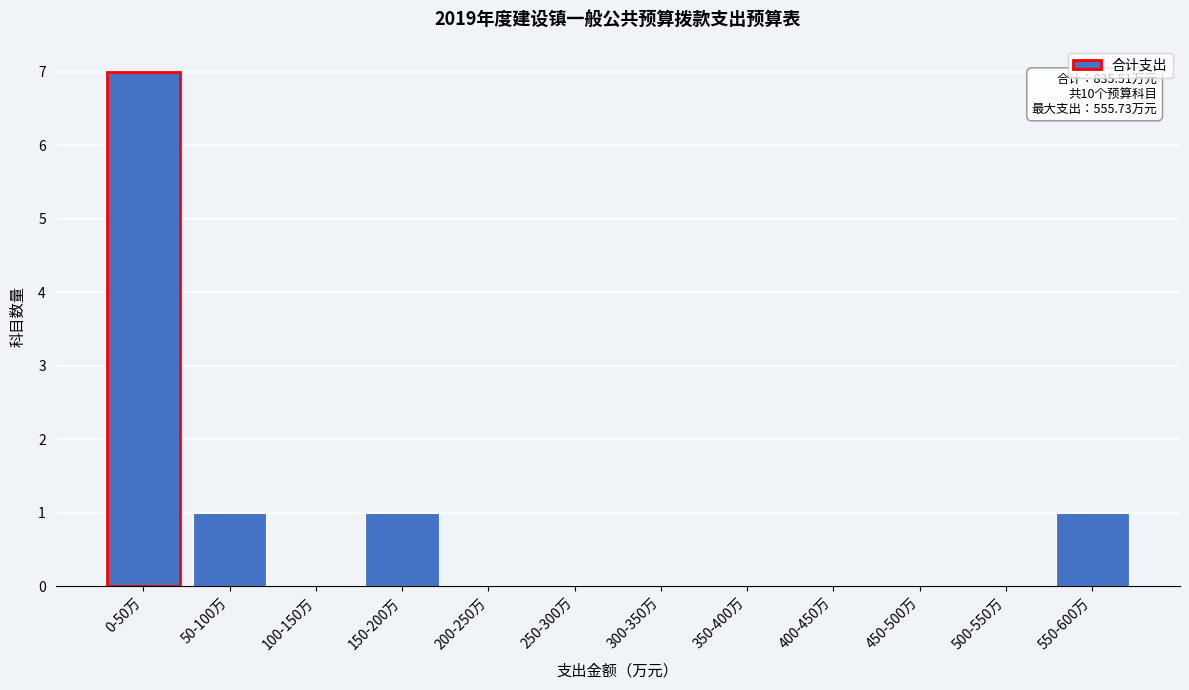

Reading right to left, what are all the values shown in this chart?

550-600万=1	500-550万=0	450-500万=0	400-450万=0	350-400万=0	300-350万=0	250-300万=0	200-250万=0	150-200万=1	100-150万=0	50-100万=1	0-50万=7